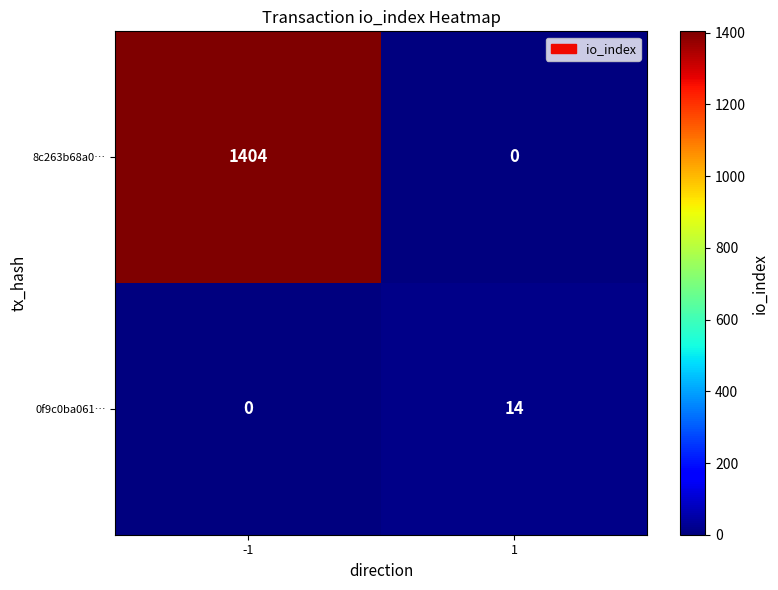

How many categories are shown in the chart?

2